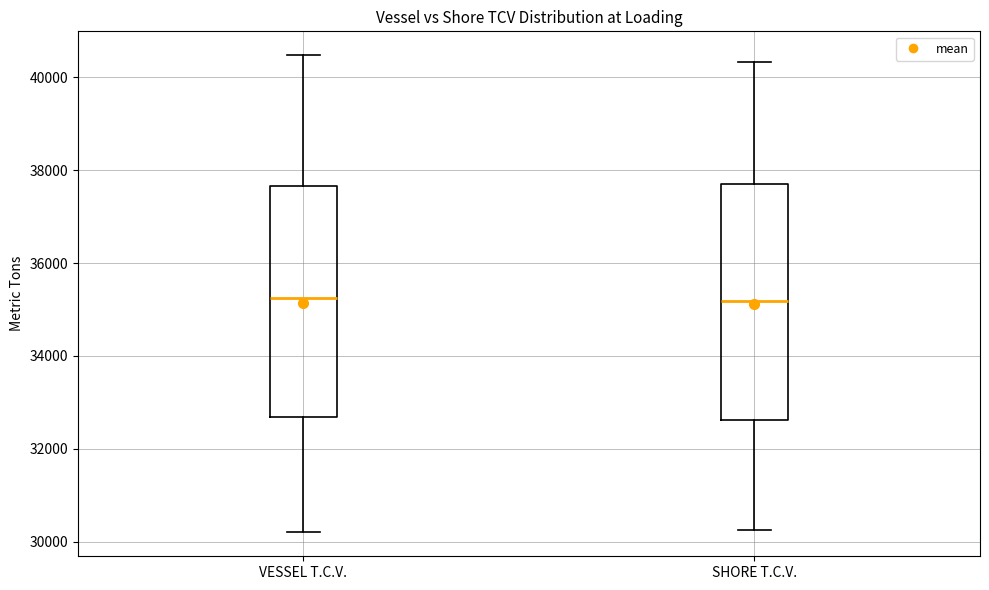

Reading left to right, transcribe this box plot: for each box, give where its median line is, the range the box spans, and where its two whiskers end, as read against the y-axis. The values are not printed on the chart, so give them approximately, as read against the axis.

VESSEL T.C.V.: median 35200, box 32600 to 37600, whiskers 30200 to 40400
SHORE T.C.V.: median 35200, box 32600 to 37800, whiskers 30200 to 40400